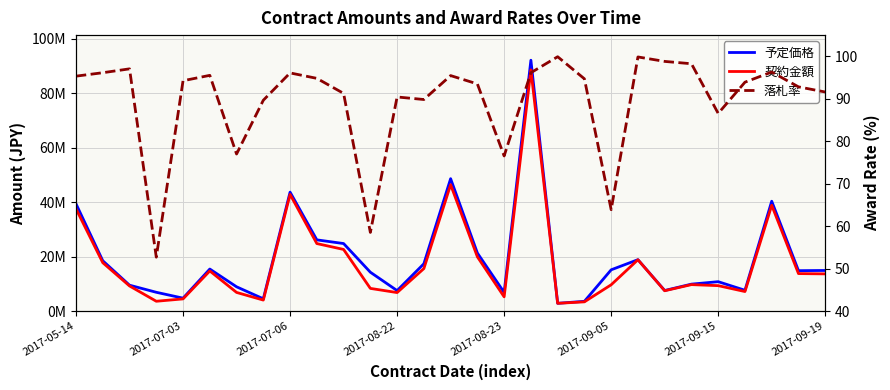

Reading right to left, transcribe all the data shown in this chart.

予定価格: 14972918.0	14893916.0	40370443.0	7704823.0	10854210.0	9952074.0	7618226.0	18926916.0	15209690.0	3649138.0	2918352.0	92110734.0	6912000.0	21365731.0	48643667.0	17431395.0	7583334.0	14328999.0	24846120.0	26197085.0	43710735.0	4576706.0	8975708.0	15488912.0	4812028.0	6963474.0	9568861.0	18533463.0	39420420.0
契約金額: 13716000.0	13824000.0	38880000.0	7236000.0	9396000.0	9779400.0	7527600.0	18900000.0	9720000.0	3456000.0	2916000.0	88560000.0	5292000.0	19980000.0	46440000.0	15660000.0	6858000.0	8391600.0	22680000.0	24840000.0	42876000.0	4104000.0	6912000.0	14796000.0	4536000.0	3672000.0	9288000.0	17820000.0	37584000.0
落札率: 91.6	92.8	96.3	93.9	86.6	98.3	98.8	99.9	63.9	94.7	99.9	96.2	76.6	93.5	95.5	89.8	90.4	58.6	91.3	94.8	96.1	89.7	77.0	95.5	94.3	52.7	97.1	96.2	95.3